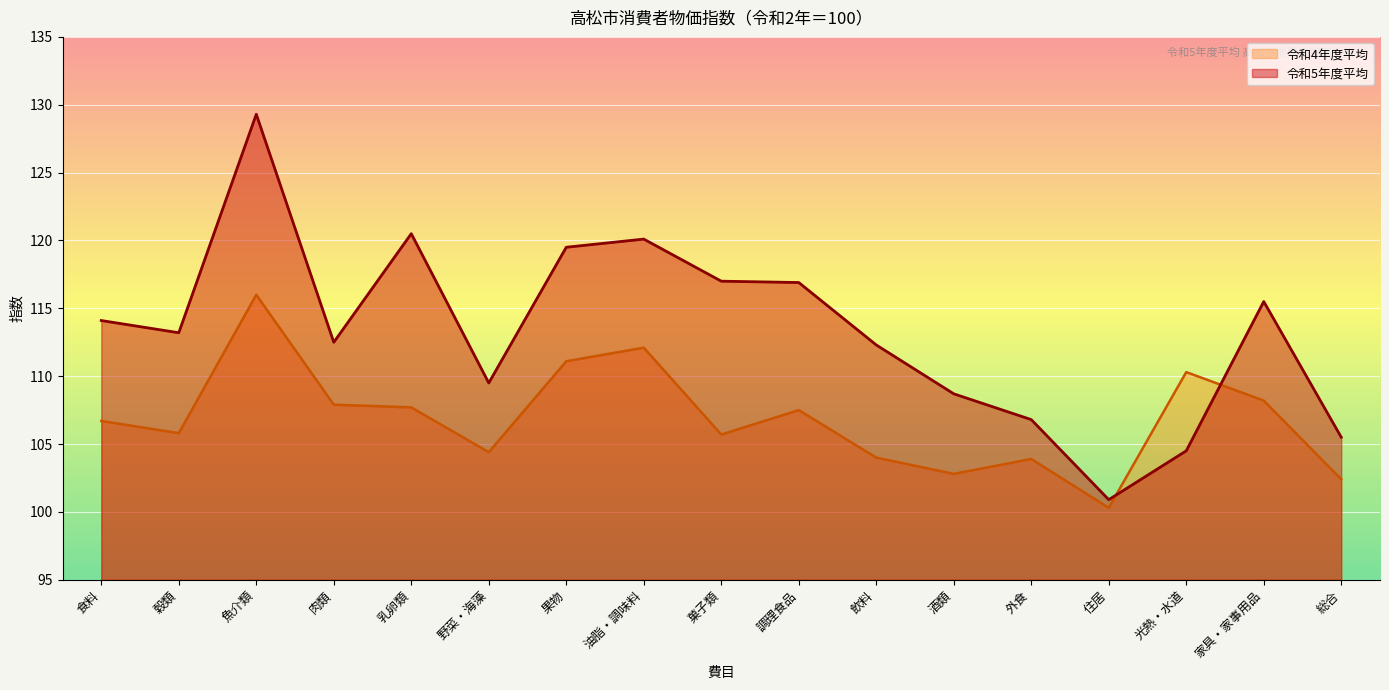

Between 酒類 and 魚介類, which is larger?

魚介類